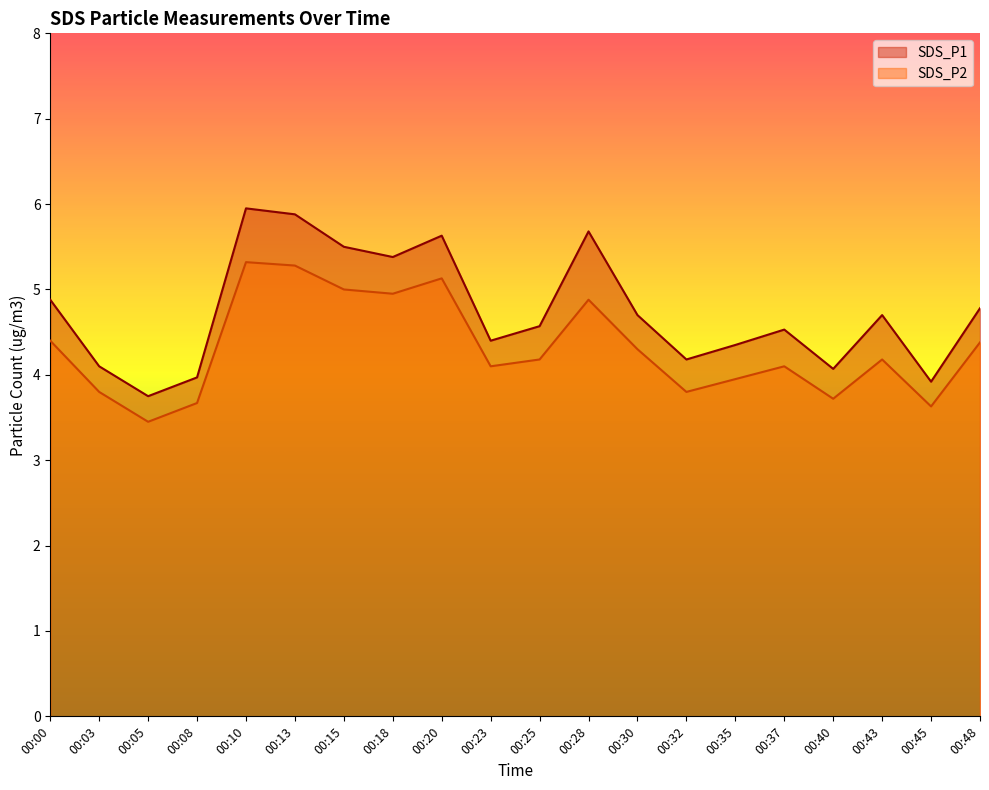

True or false: SDS_P1 and SDS_P2 intersect in this chart.

False